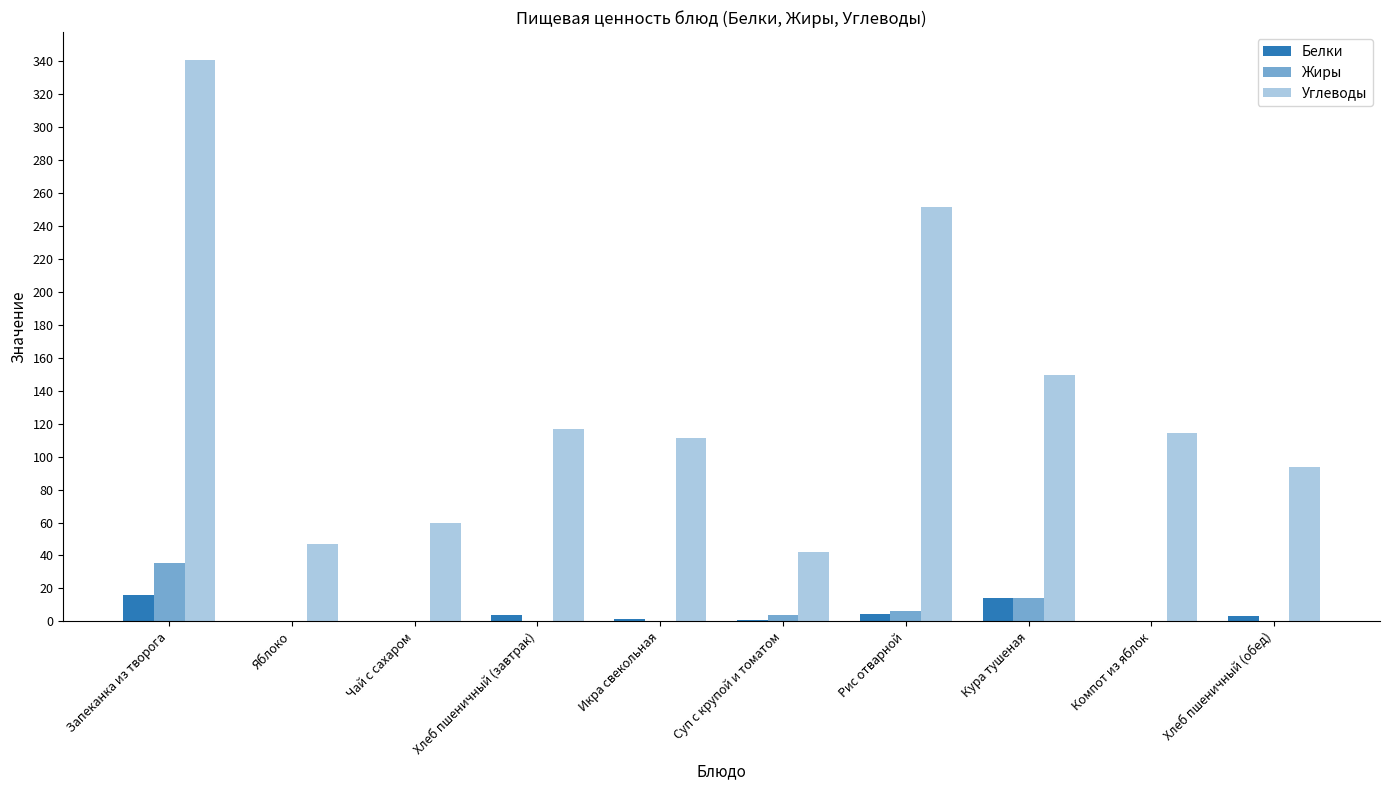

What is the sum of the Жиры values at Яблоко and Запеканка из творога?

36.0